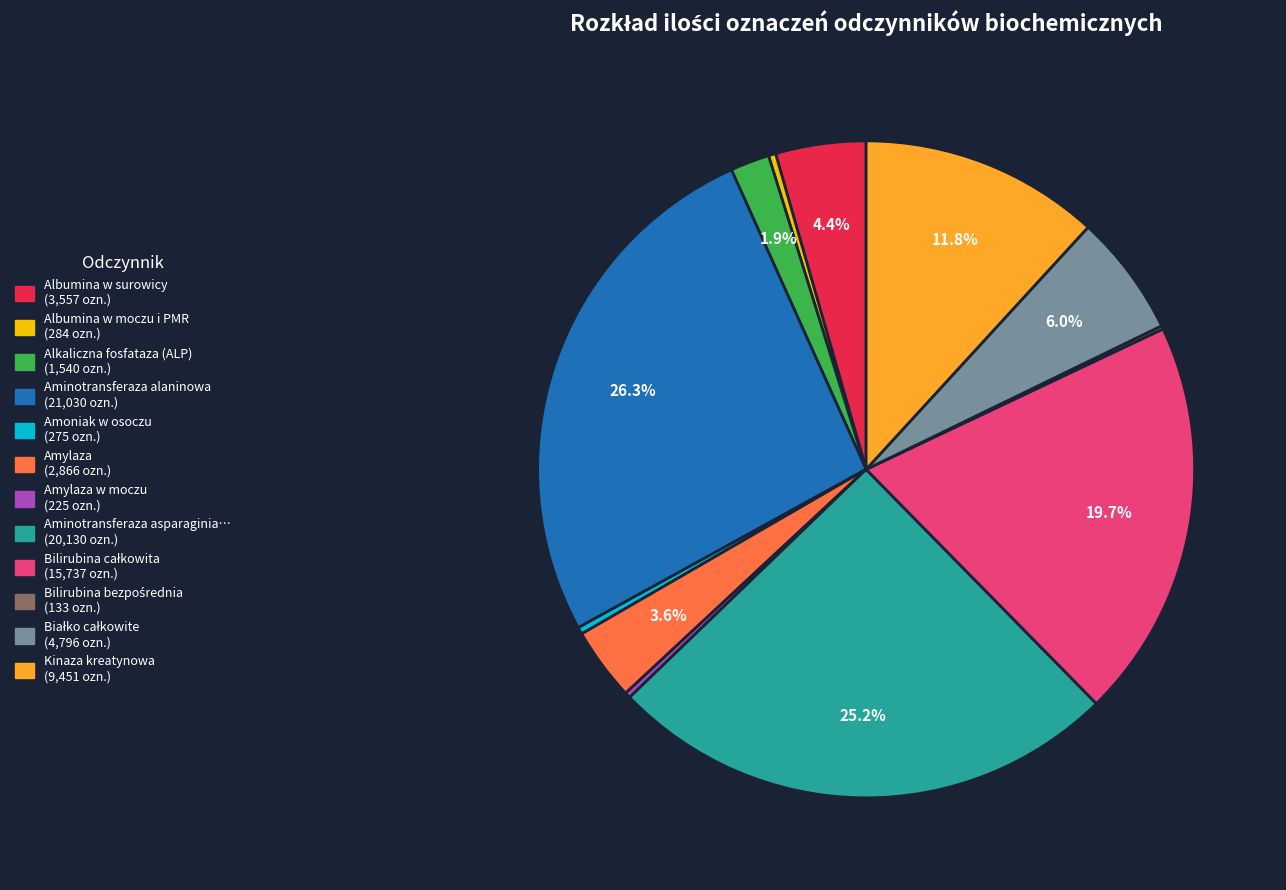

Does any single category account for the majority?

No